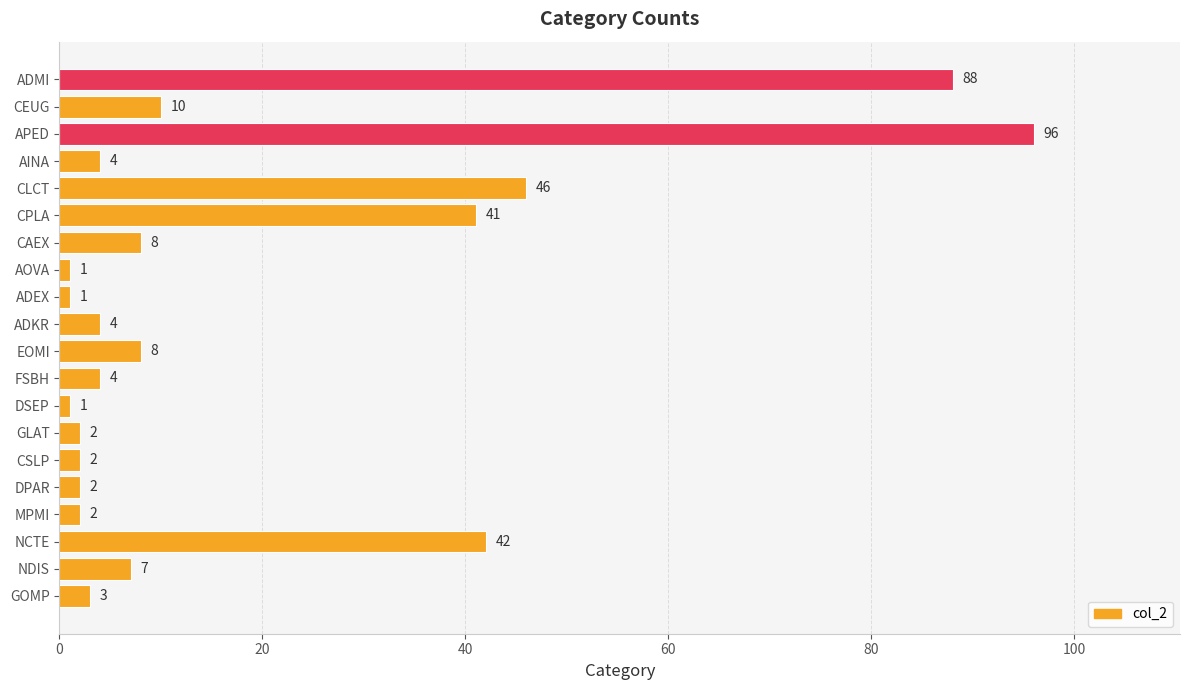

Where is the data nearest to the value 48?

CLCT